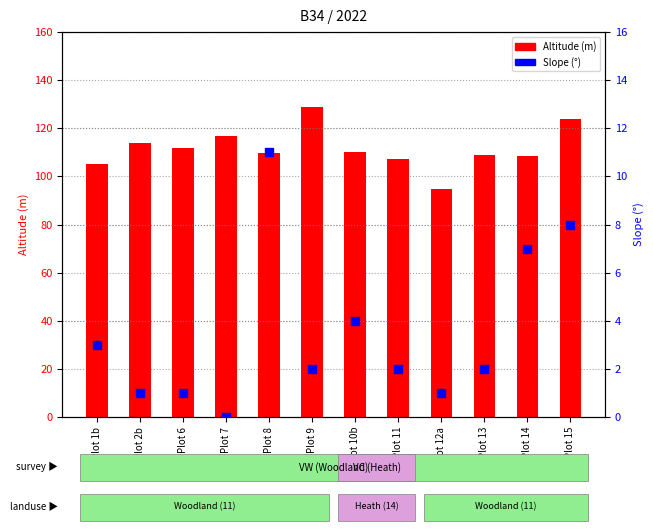

Which series contains the lowest Y value?

Slope (°)